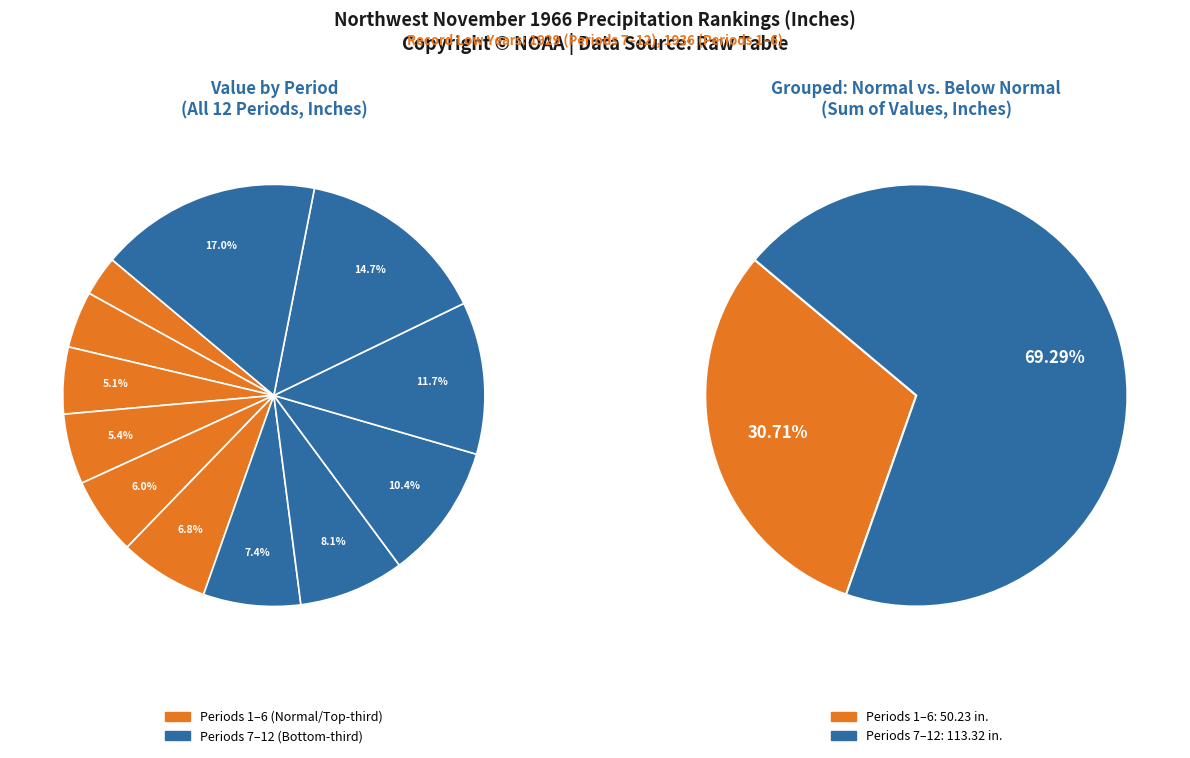

Does Period 5 account for over 50% of the chart?

No